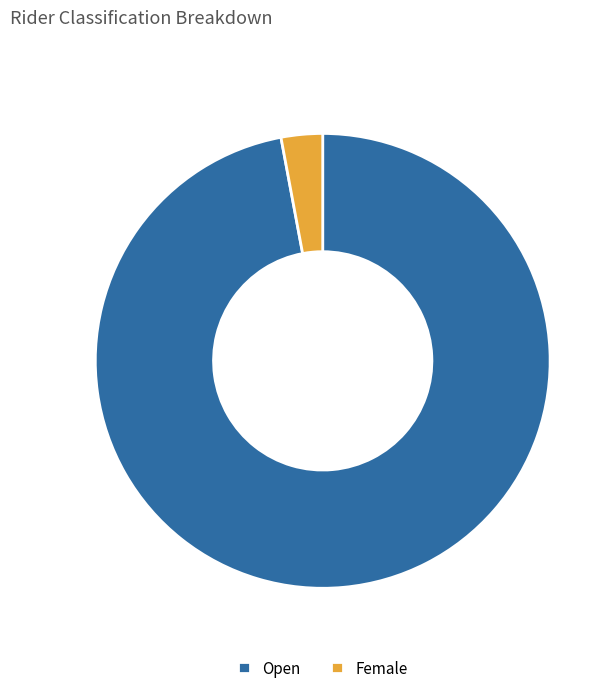

Is the sum of Female and Open greater than half?

Yes